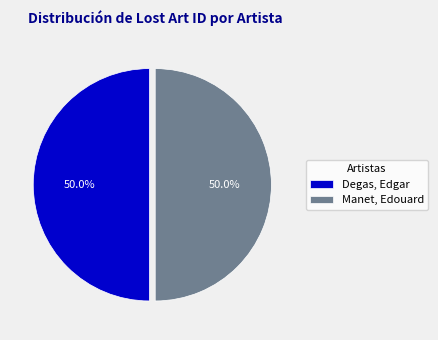

Approximately how many times larger is the value at Manet, Edouard compared to Degas, Edgar?

1.0